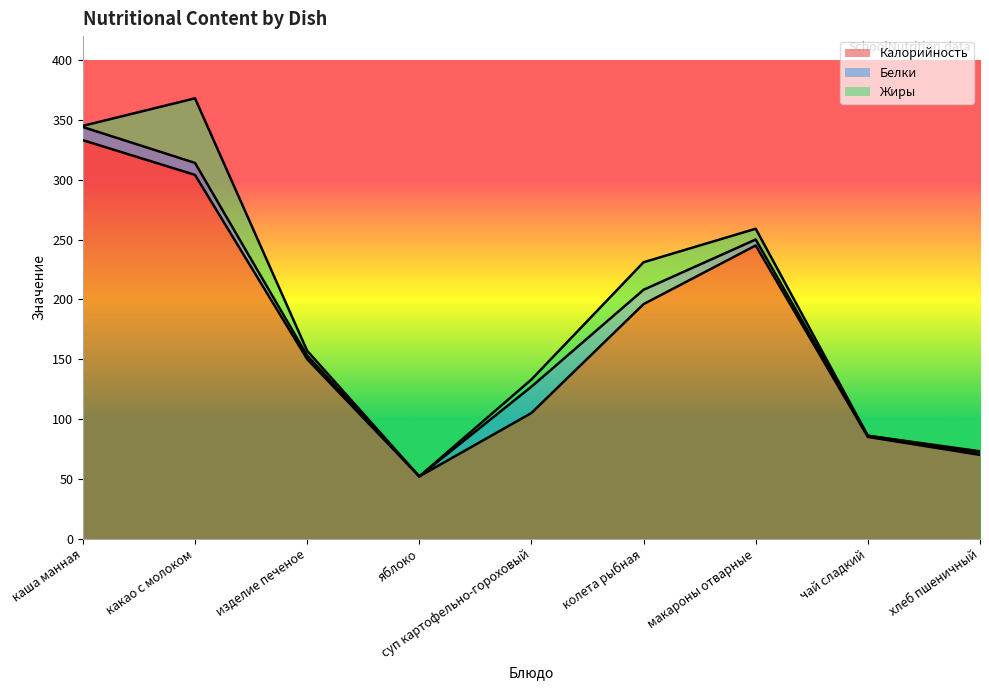

What is the sum of the Белки values at каша манная and яблоко?

11